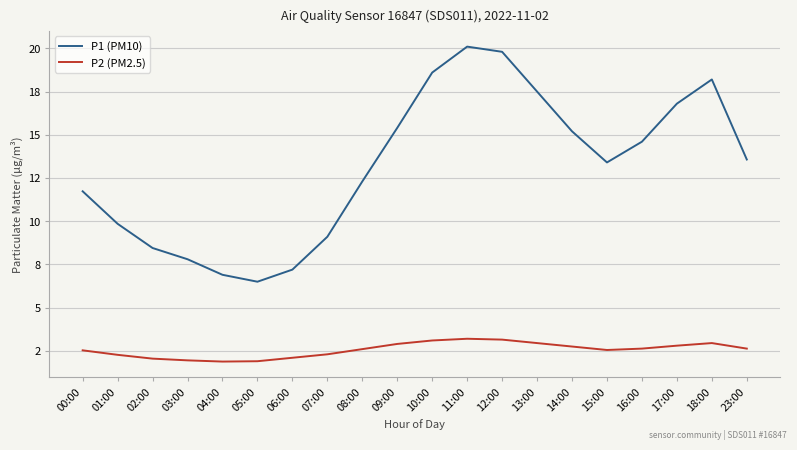

True or false: P1 (PM10) and P2 (PM2.5) intersect in this chart.

False